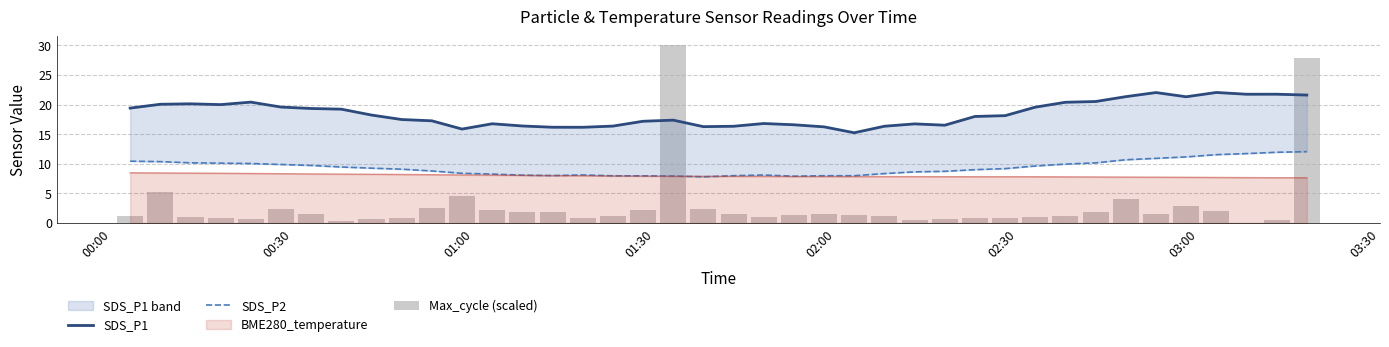

What is the minimum value for BME280_temperature?

7.6